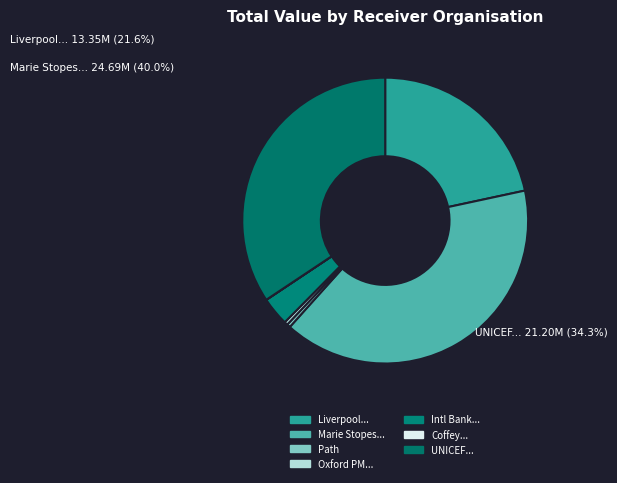

Is there a majority slice in this chart?

No